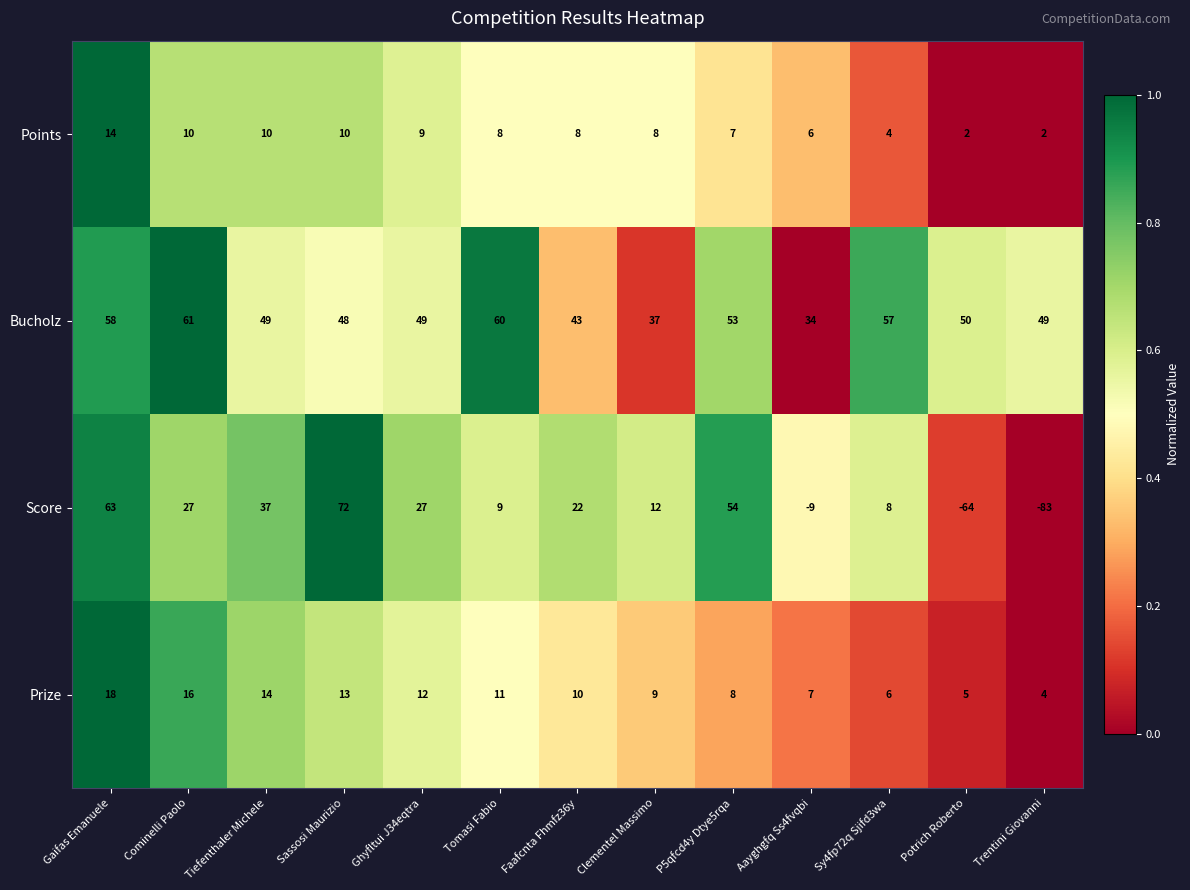

The Score series shows 48 at Cominelli Paolo. True or false?

False